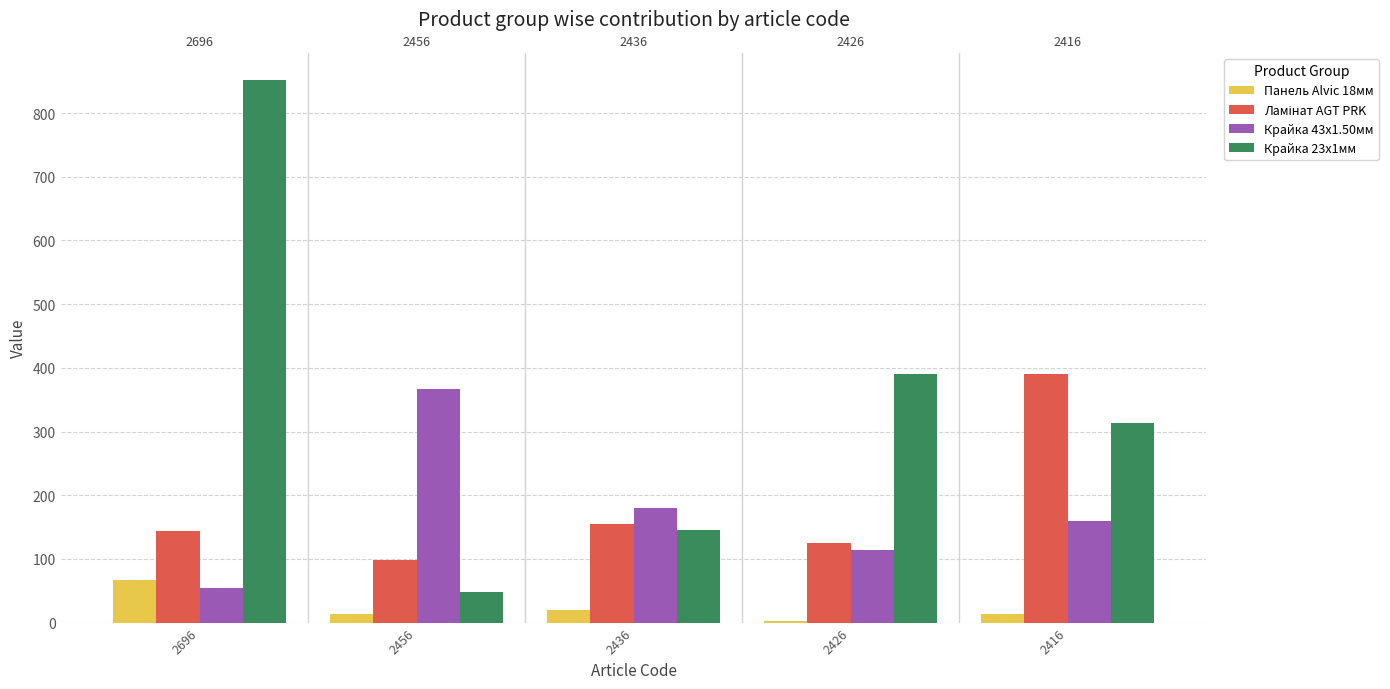

List the labels in order of Ламінат AGT PRK value, smallest first.

2456, 2426, 2696, 2436, 2416